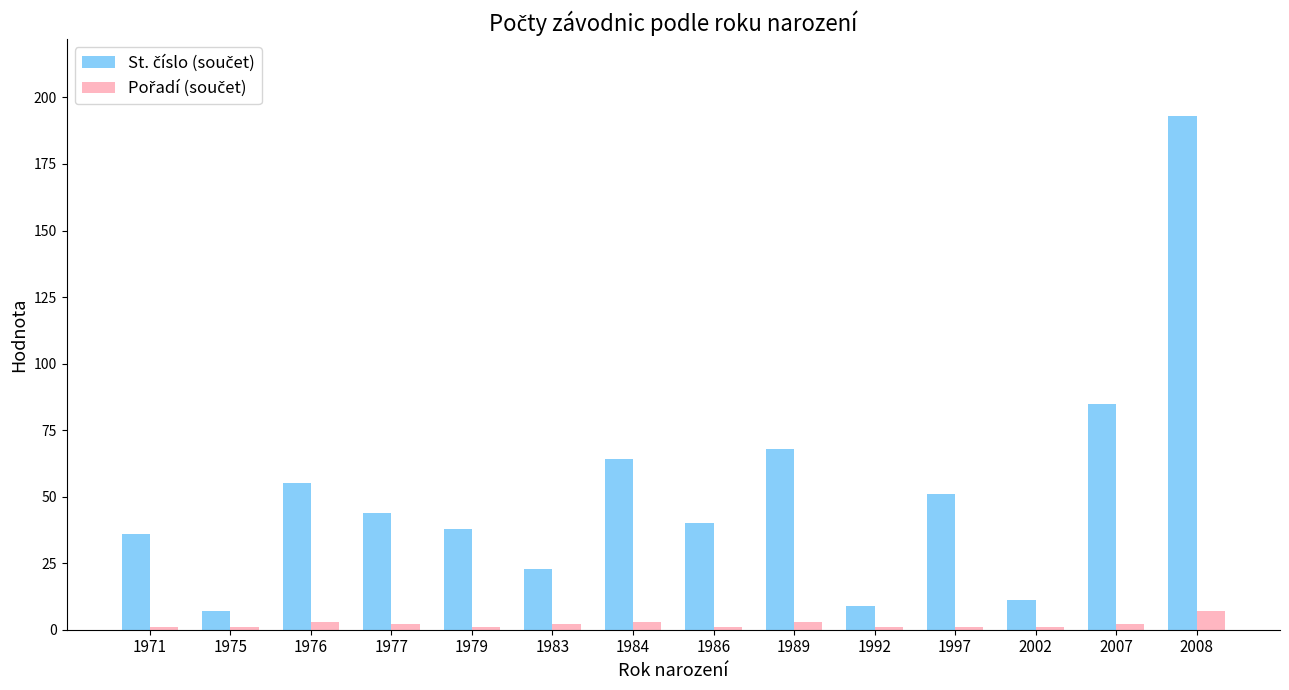

What is the total value across all series at 2008?

200